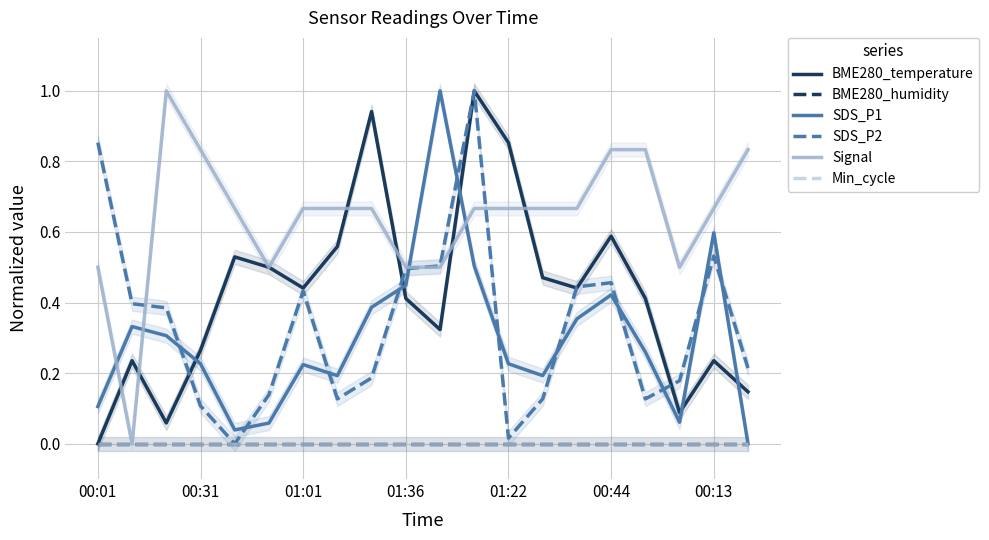

Reading left to right, what are all the values shown in this chart?

BME280_temperature: 0.0	0.2	0.1	0.3	0.5	0.5	0.4	0.6	0.9	0.4	0.3	1.0	0.9	0.5	0.4	0.6	0.4	0.1	0.2	0.1
BME280_humidity: 0.0	0.0	0.0	0.0	0.0	0.0	0.0	0.0	0.0	0.0	0.0	0.0	0.0	0.0	0.0	0.0	0.0	0.0	0.0	0.0
SDS_P1: 0.1	0.3	0.3	0.2	0.0	0.1	0.2	0.2	0.4	0.4	1.0	0.5	0.2	0.2	0.4	0.4	0.3	0.1	0.6	0.0
SDS_P2: 0.9	0.4	0.4	0.1	0.0	0.1	0.4	0.1	0.2	0.5	0.5	1.0	0.0	0.1	0.4	0.5	0.1	0.2	0.5	0.2
Signal: 0.5	0.0	1.0	0.8	0.7	0.5	0.7	0.7	0.7	0.5	0.5	0.7	0.7	0.7	0.7	0.8	0.8	0.5	0.7	0.8
Min_cycle: 0.0	0.0	0.0	0.0	0.0	0.0	0.0	0.0	0.0	0.0	0.0	0.0	0.0	0.0	0.0	0.0	0.0	0.0	0.0	0.0